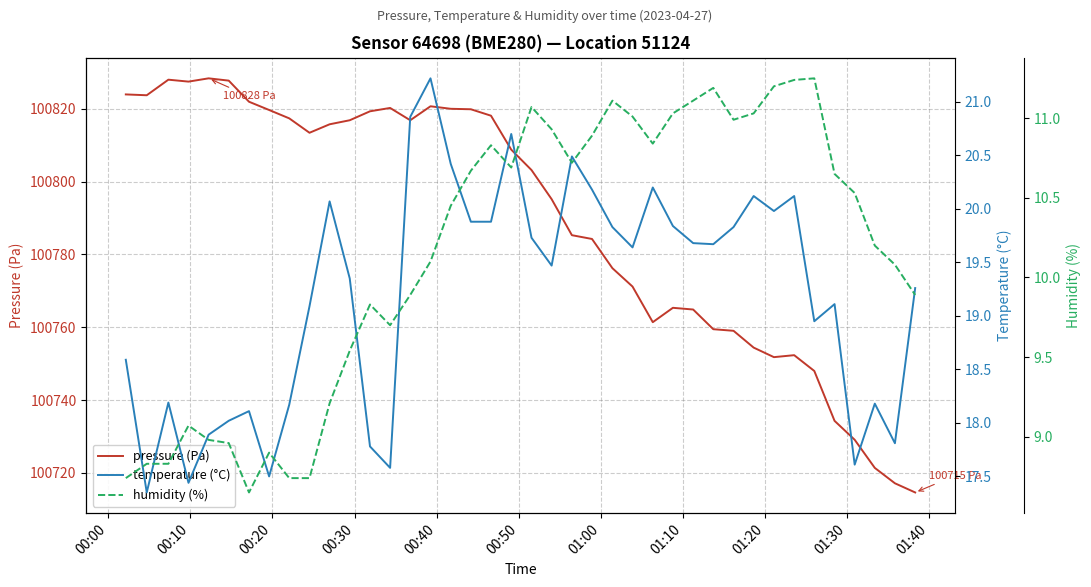

What are all the series names shown in the legend?

pressure (Pa), temperature (°C), humidity (%)